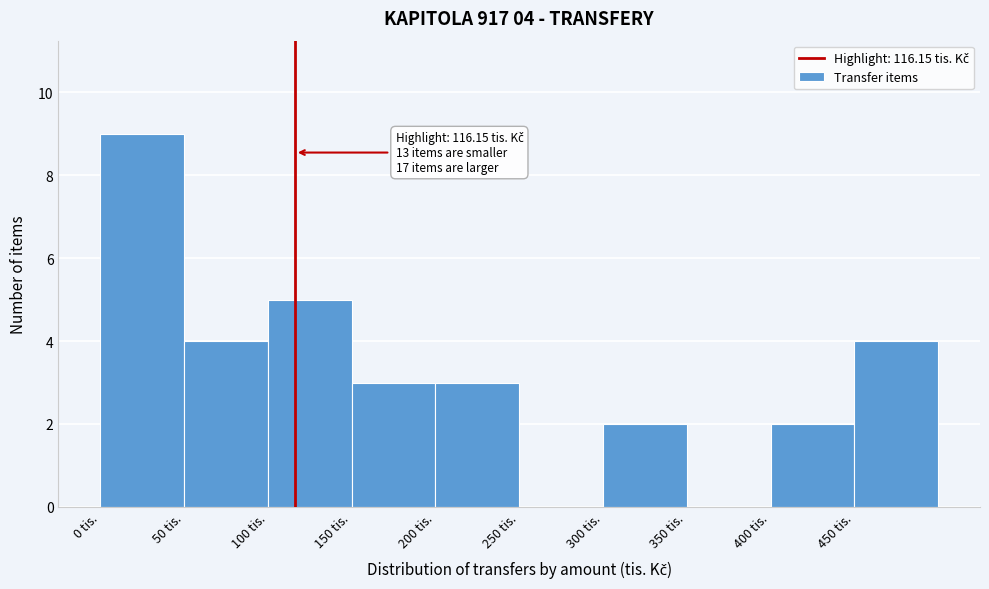

Over which range of the x-axis is the bar tallest?

0 to 50